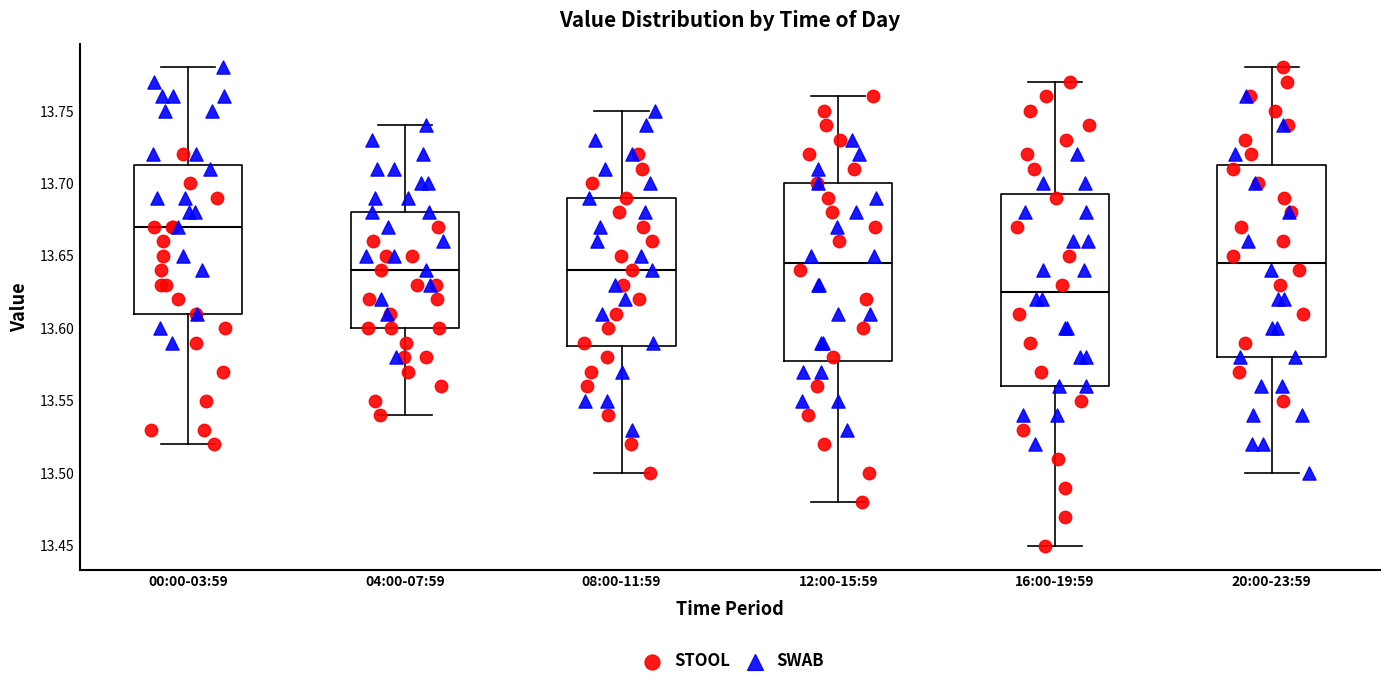

Which box's median line is the lowest?

16:00-19:59